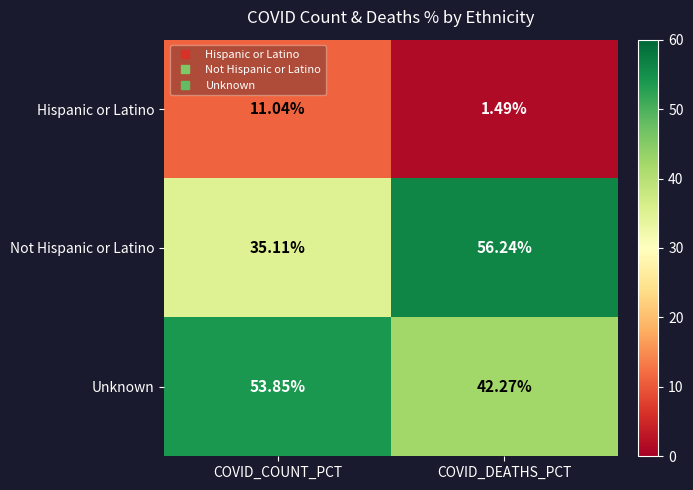

Is the value of Unknown at COVID_COUNT_PCT greater than the value of Hispanic or Latino at COVID_COUNT_PCT?

Yes